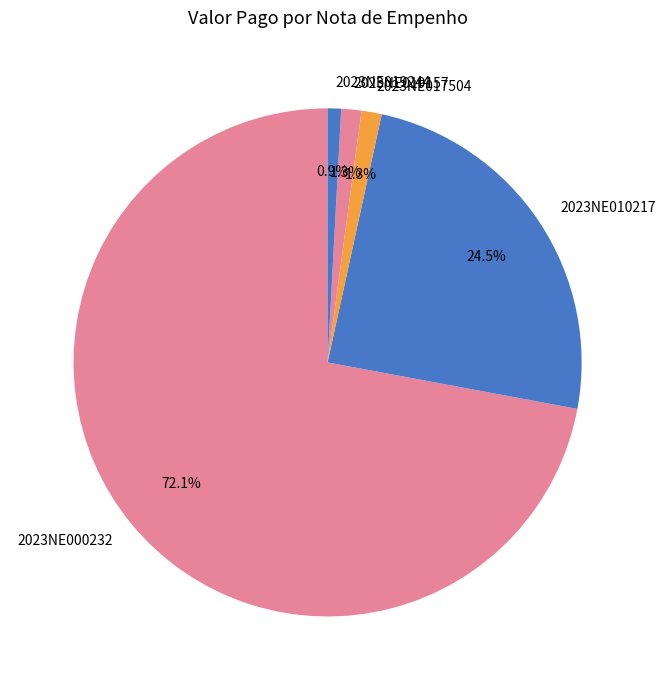

Which slice is the largest?

2023NE000232